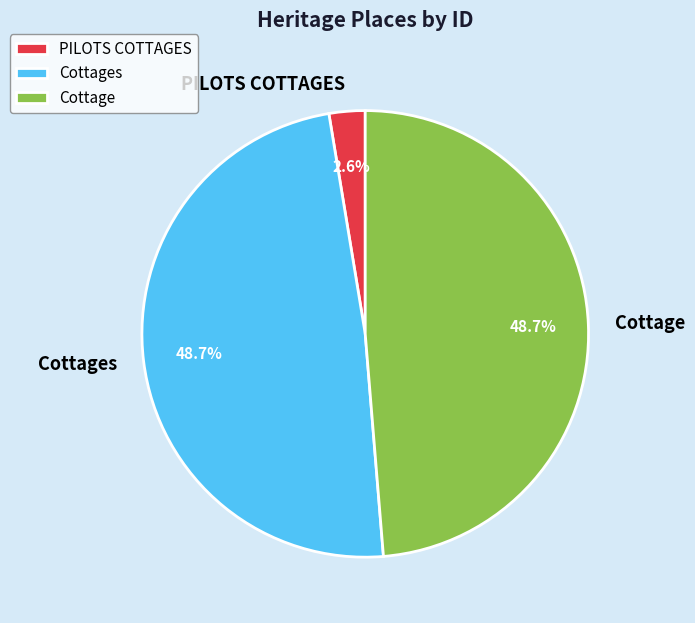

To the nearest percent, what percentage of the pie is Cottage?

49%